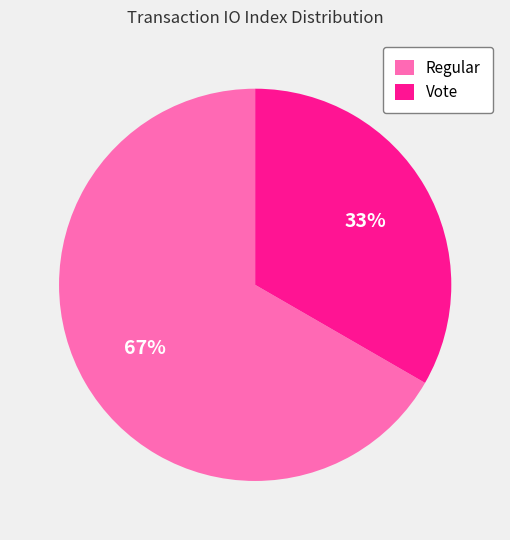

Which slice represents more than half of the pie?

Regular